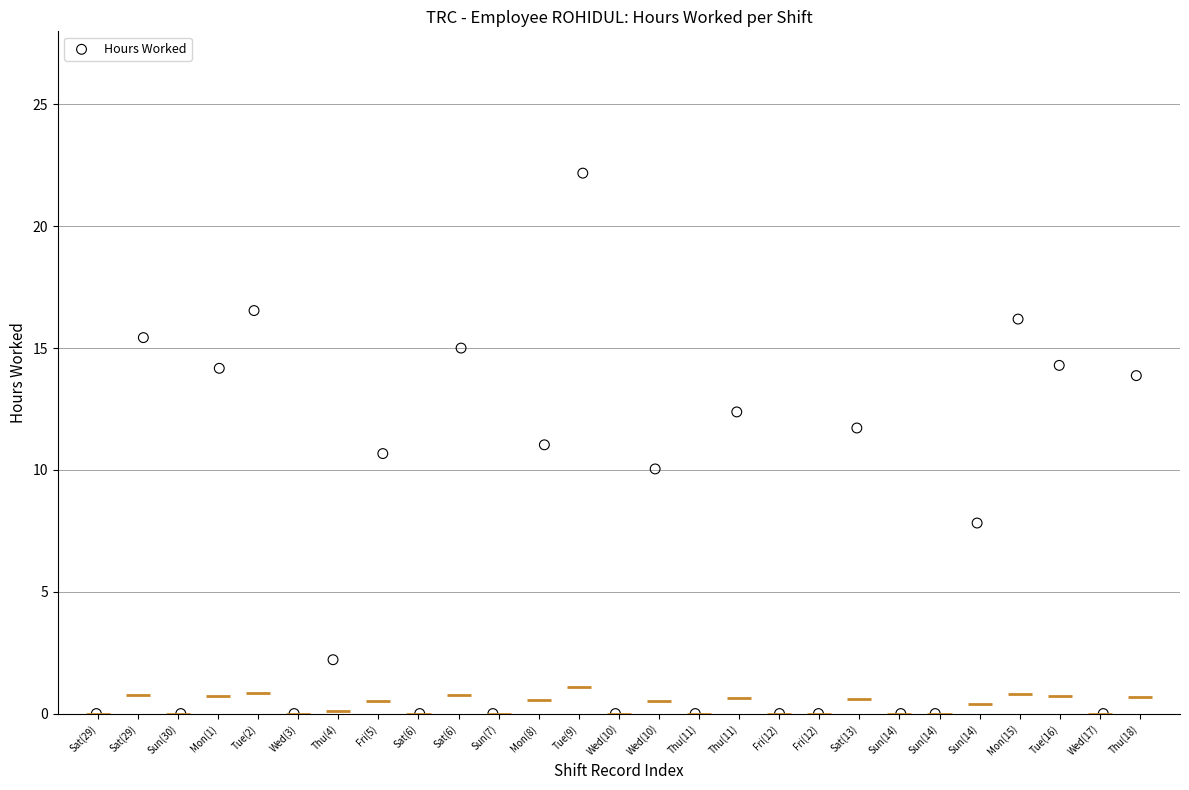

What is the range of Y values (max minus min)?

22.2